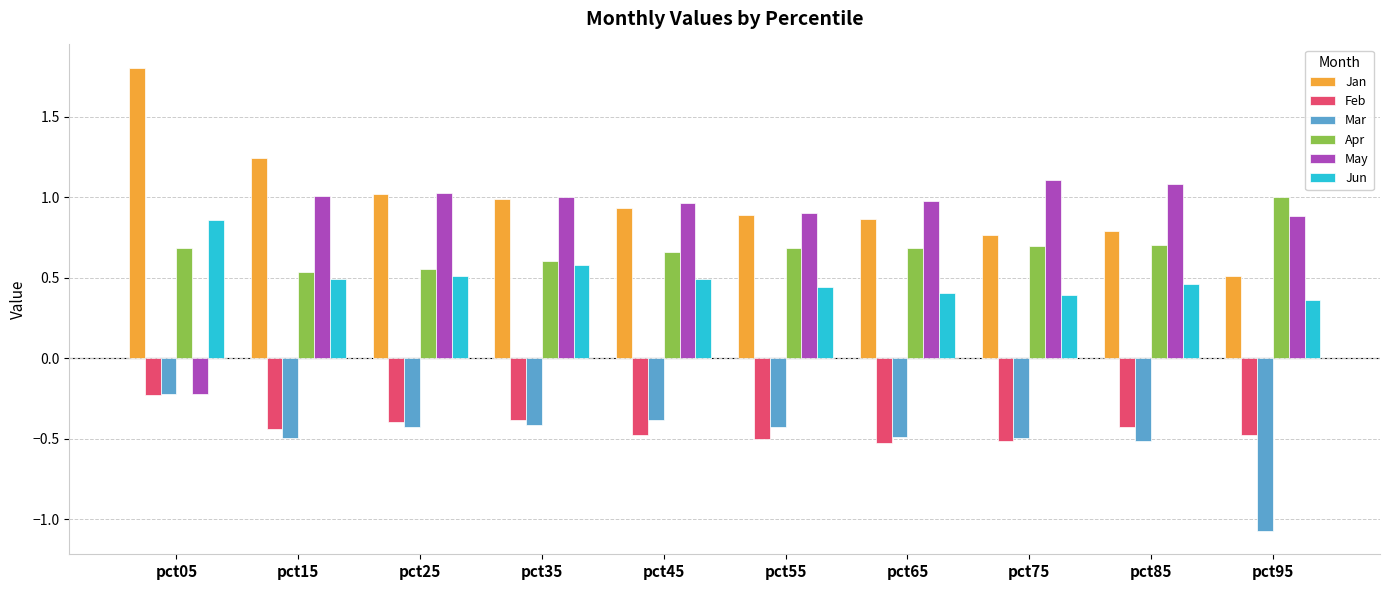

Between pct05 and pct15, which series saw the biggest shift?

May